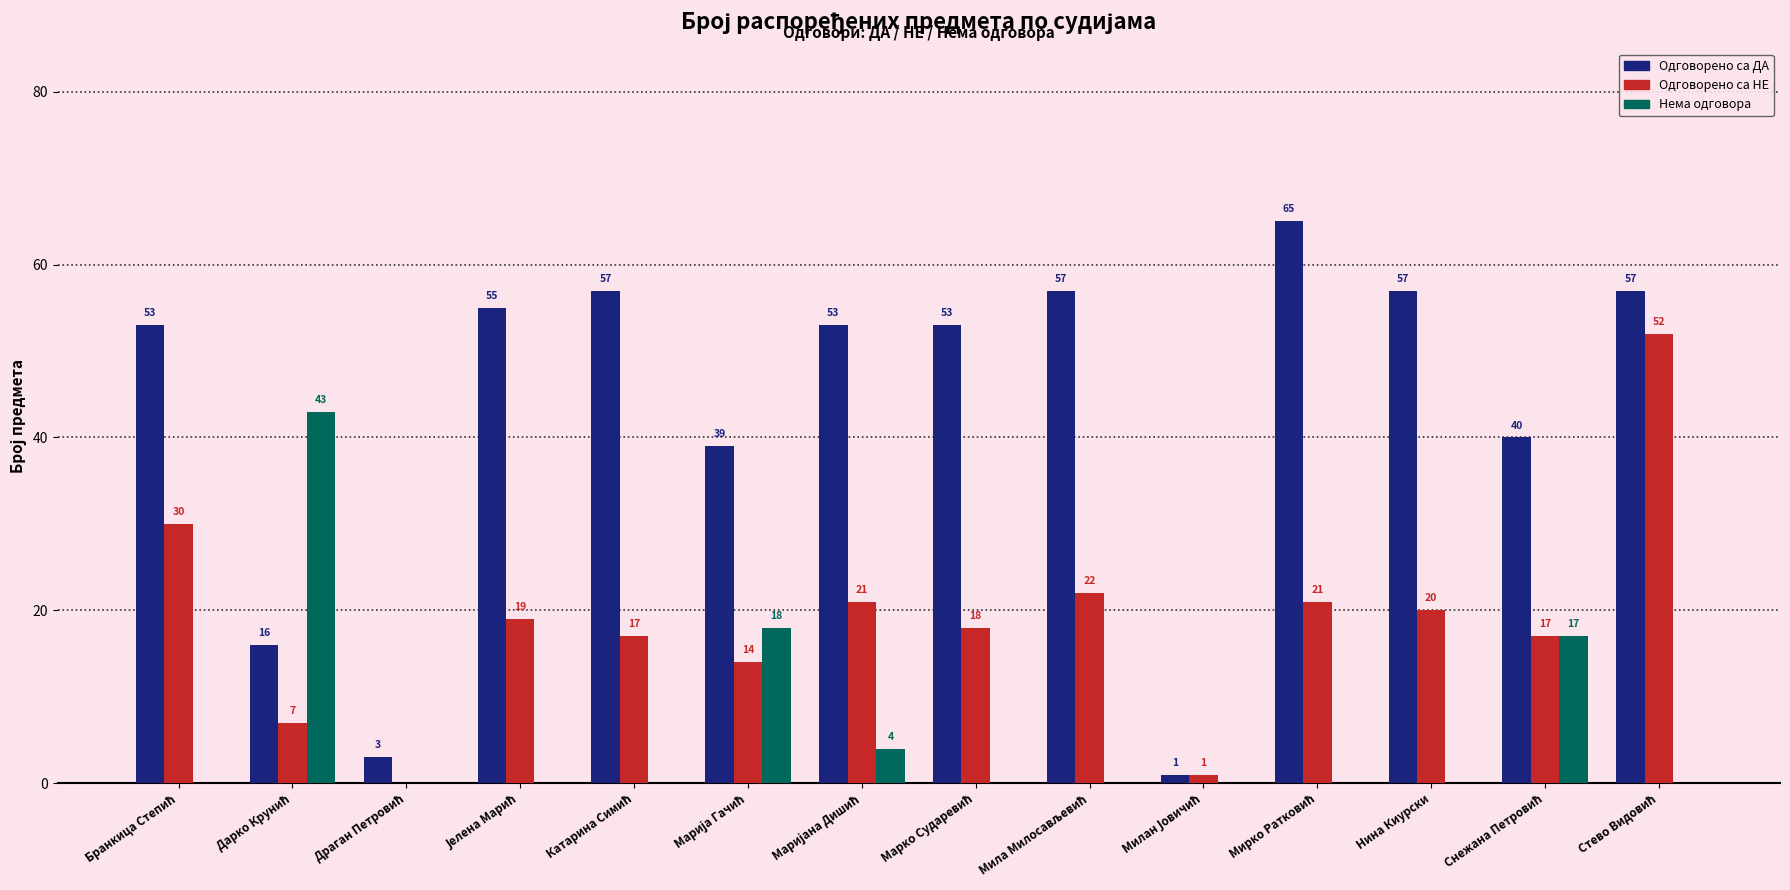

Reading left to right, list all the values displayed in this chart.

Одговорено са ДА: 53	16	3	55	57	39	53	53	57	1	65	57	40	57
Одговорено са НЕ: 30	7	0	19	17	14	21	18	22	1	21	20	17	52
Нема одговора: 0	43	0	0	0	18	4	0	0	0	0	0	17	0